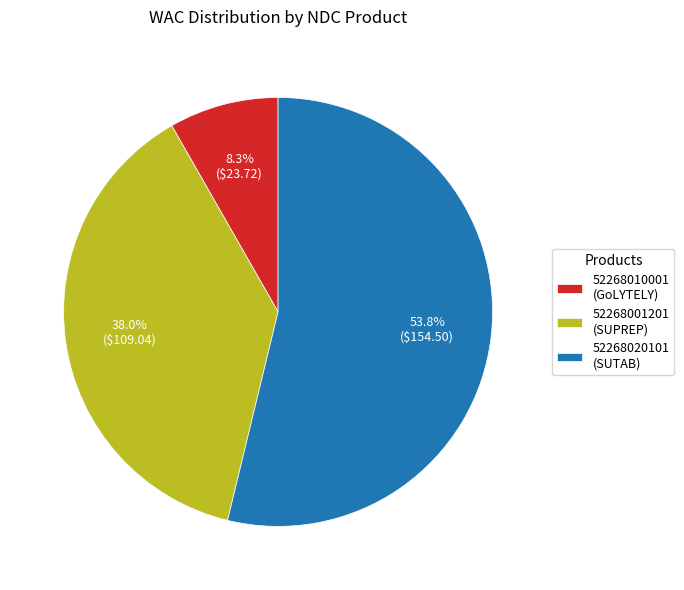

Does 52268010001 (GoLYTELY) represent more than half of the total?

No